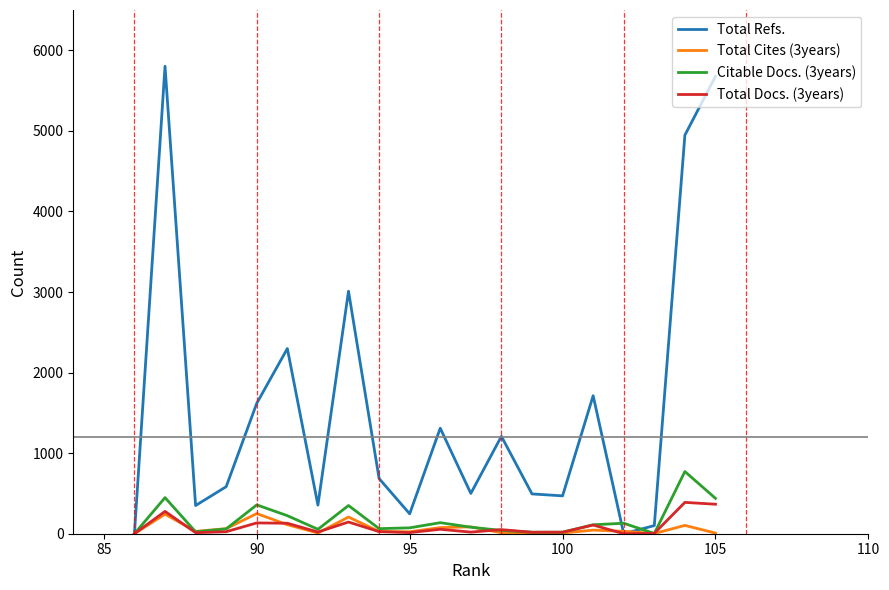

True or false: Total Refs. has a value of 4628 at 12.

False